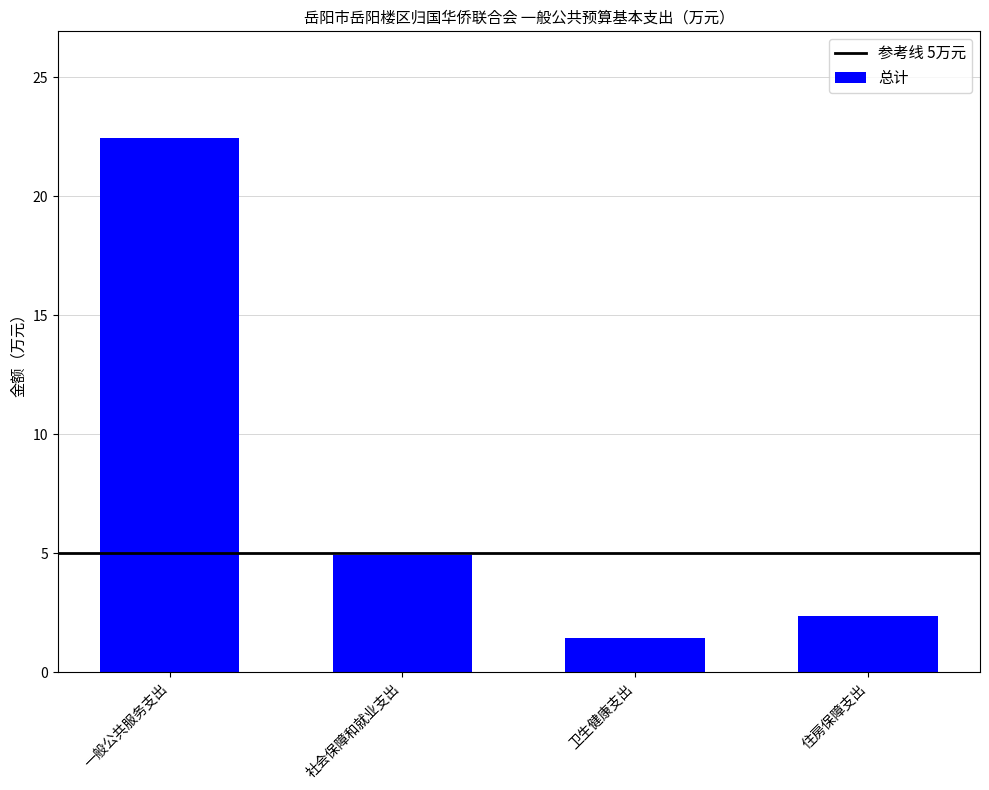

Are the bars grouped side by side (vs. stacked)?

No